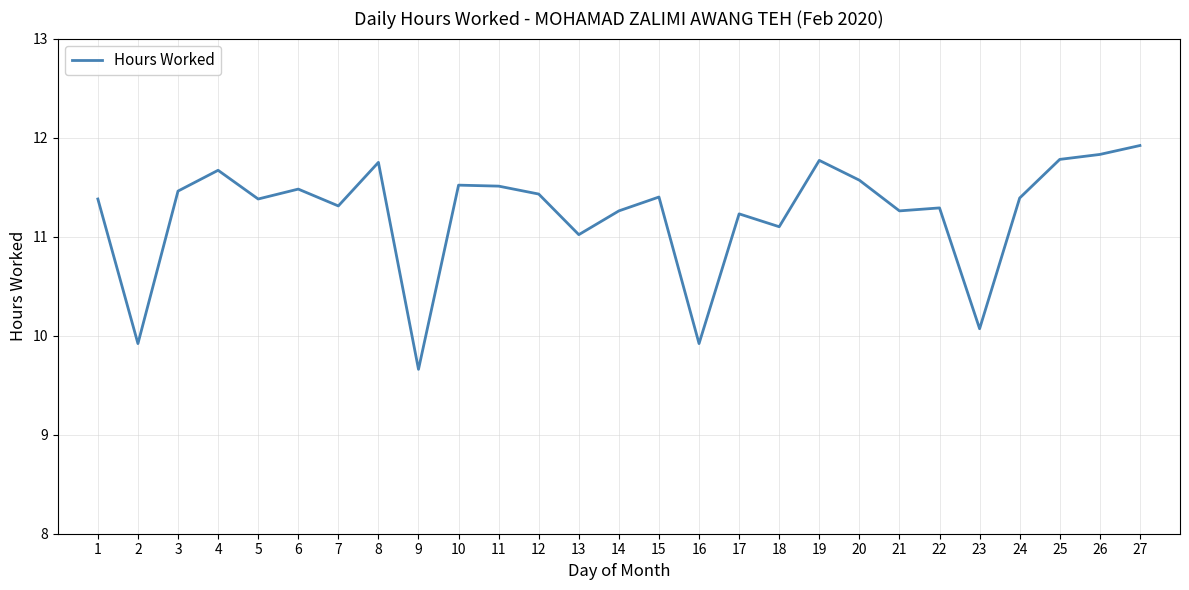

Which category has the lowest value across all series?

9